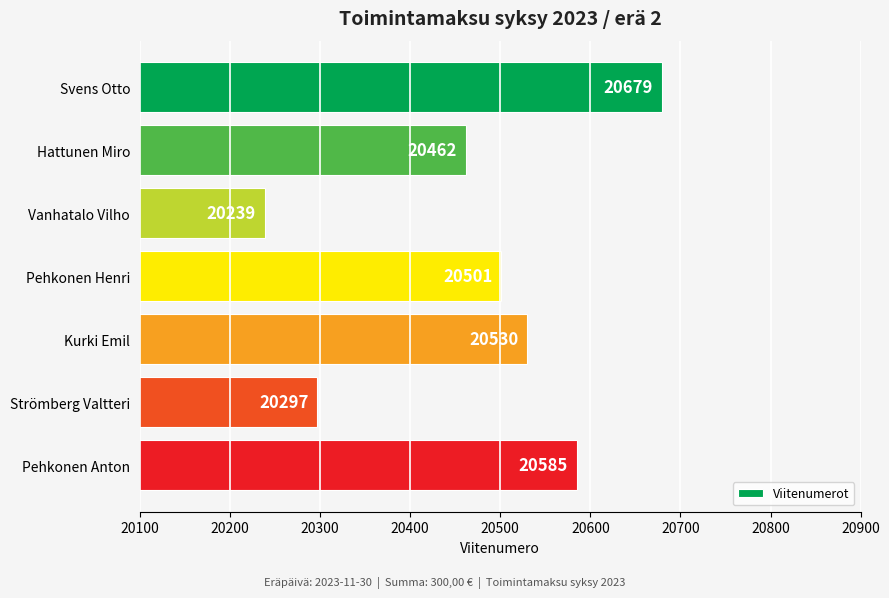

What is the value of the 7th bar from the top?

20585